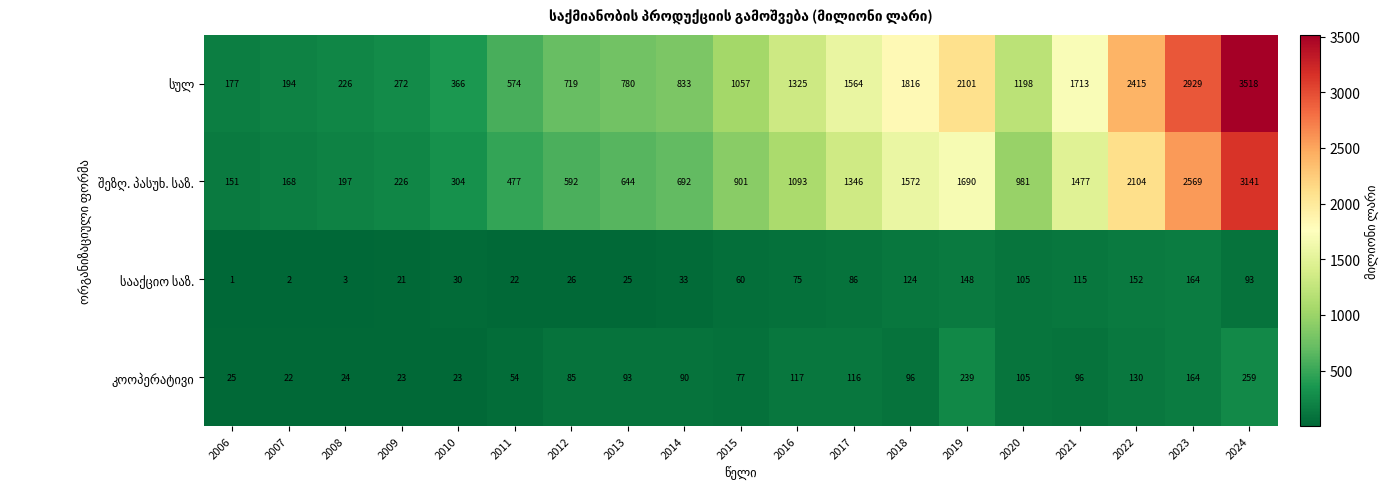

What is the difference between the highest and lowest values at 2007?

192